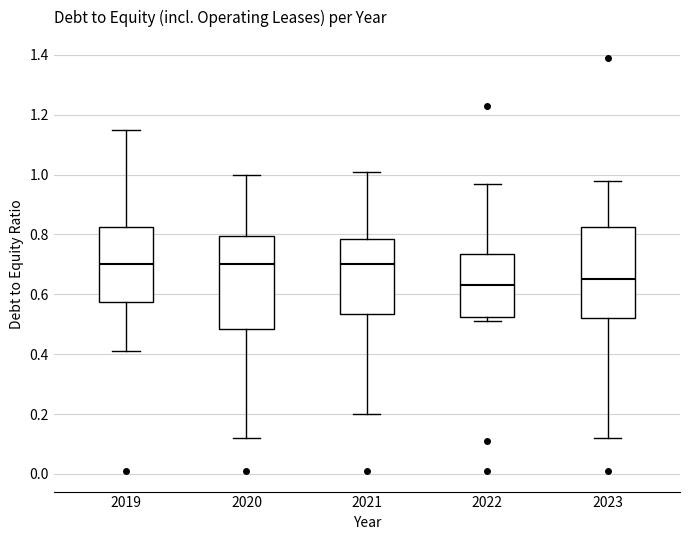

Reading left to right, transcribe this box plot: for each box, give where its median line is, the range the box spans, and where its two whiskers end, as read against the y-axis. The values are not printed on the chart, so give them approximately, as read against the axis.

2019: median 0.70, box 0.58 to 0.82, whiskers 0.42 to 1.16
2020: median 0.70, box 0.48 to 0.80, whiskers 0.12 to 1.00
2021: median 0.70, box 0.54 to 0.78, whiskers 0.20 to 1.02
2022: median 0.64, box 0.52 to 0.74, whiskers 0.52 (just below the box's lower edge) to 0.98
2023: median 0.66, box 0.52 to 0.82, whiskers 0.12 to 0.98